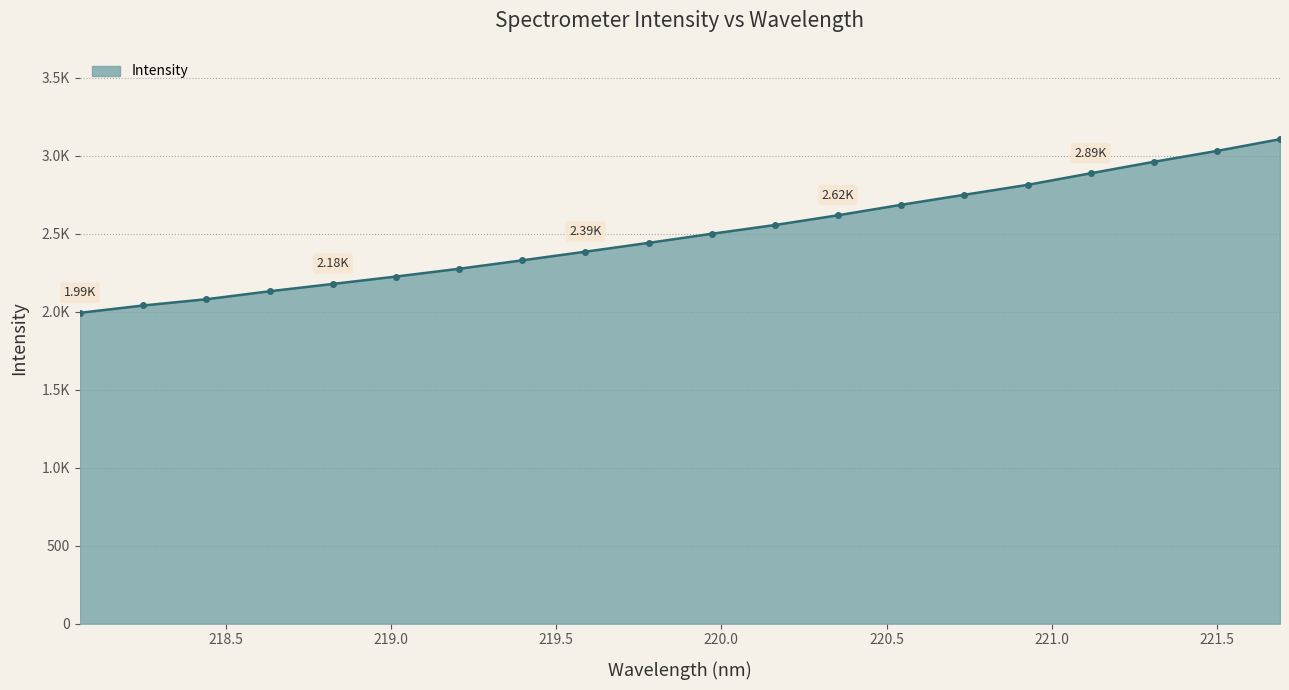

Does the chart display data point markers on the line(s)?

Yes